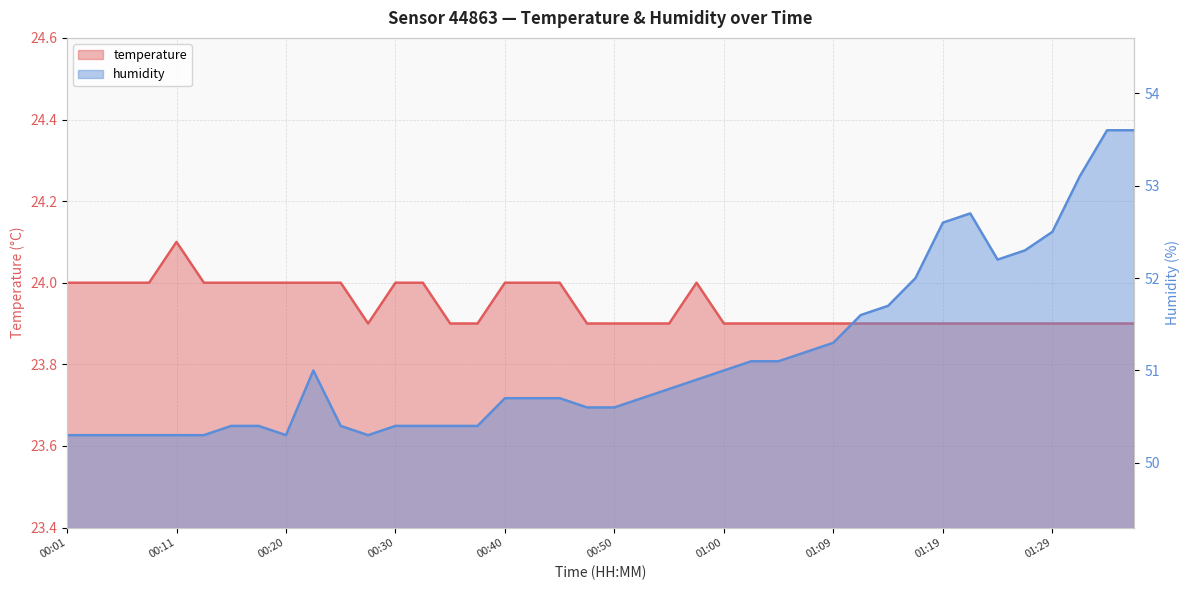

List the labels in order of temperature value, smallest first.

00:28, 00:35, 00:37, 00:47, 00:50, 00:52, 00:55, 01:00, 01:02, 01:05, 01:07, 01:09, 01:12, 01:14, 01:17, 01:19, 01:22, 01:24, 01:27, 01:29, 01:32, 01:34, 01:37, 00:01, 00:03, 00:06, 00:08, 00:13, 00:15, 00:18, 00:20, 00:23, 00:25, 00:30, 00:32, 00:40, 00:42, 00:45, 00:57, 00:11